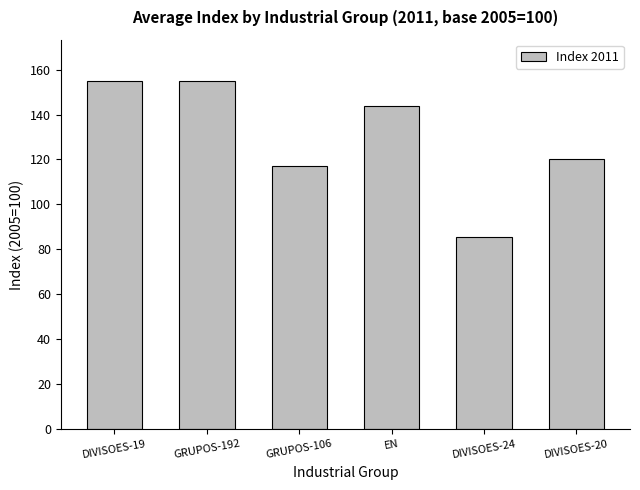

What is the value of the 6th bar from the left?

120.3